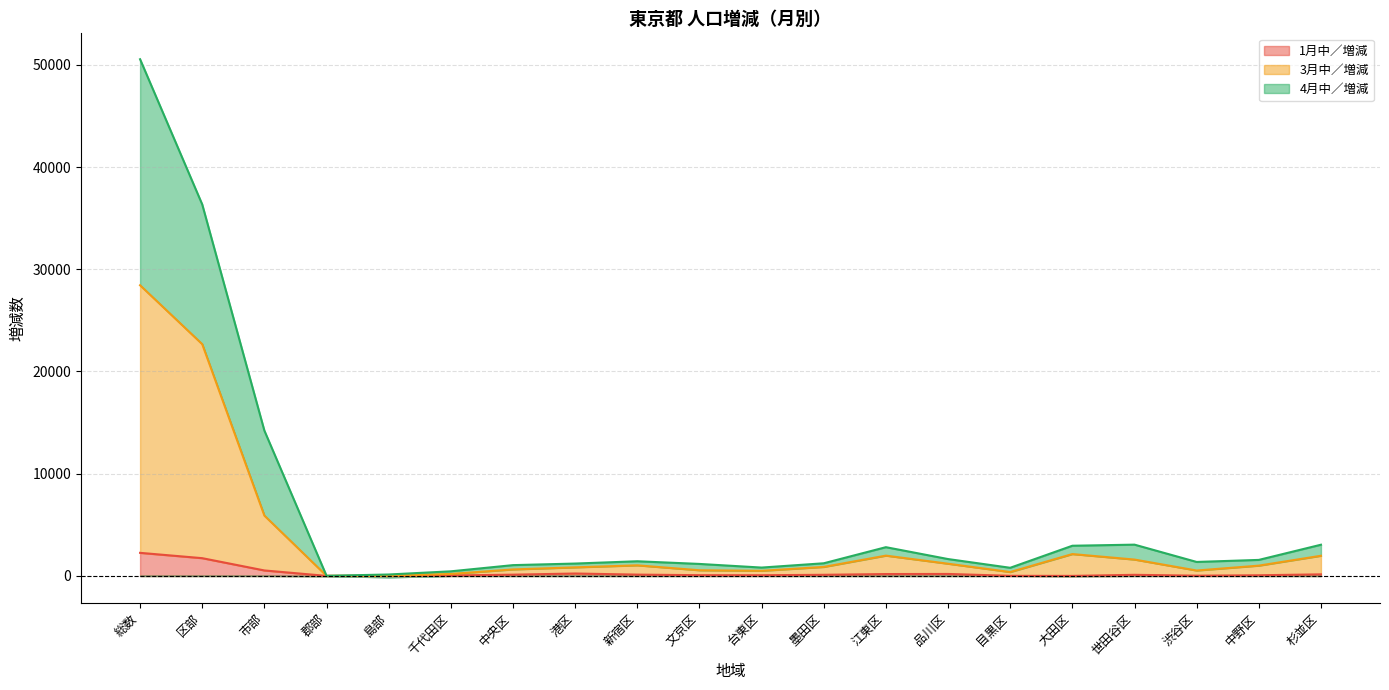

Does the chart display data point markers on the line(s)?

No